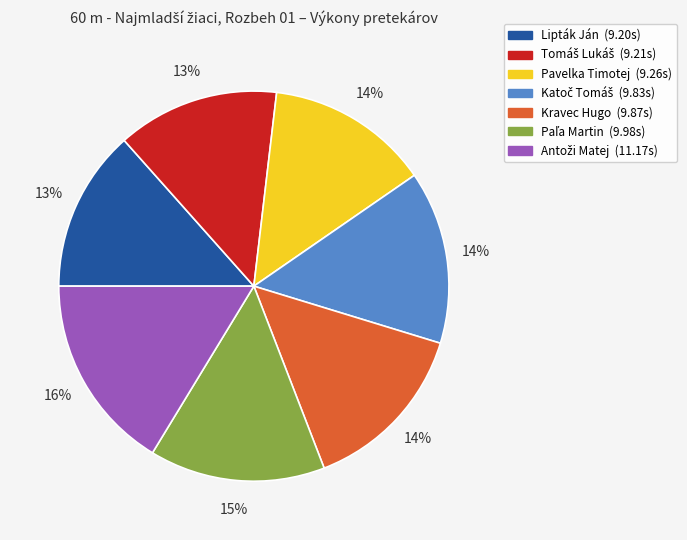

Count the number of slices in the pie.

7